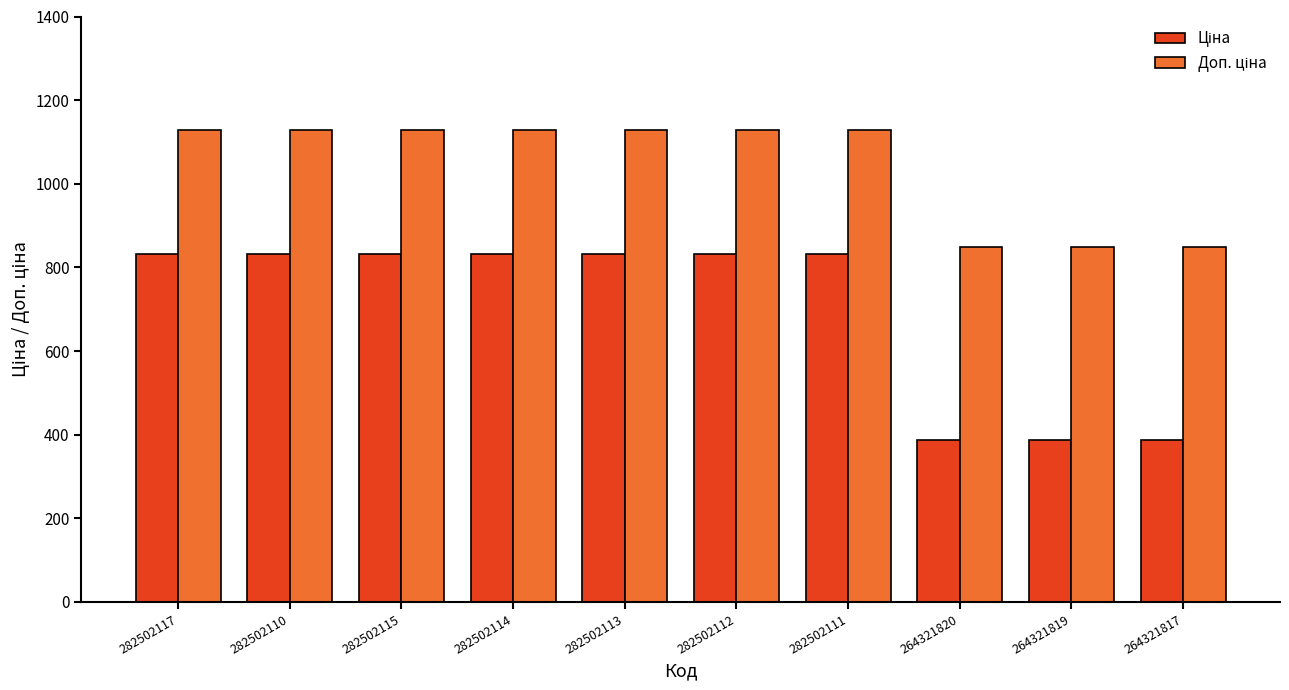

At how many categories does at least one series exceed 894?

7